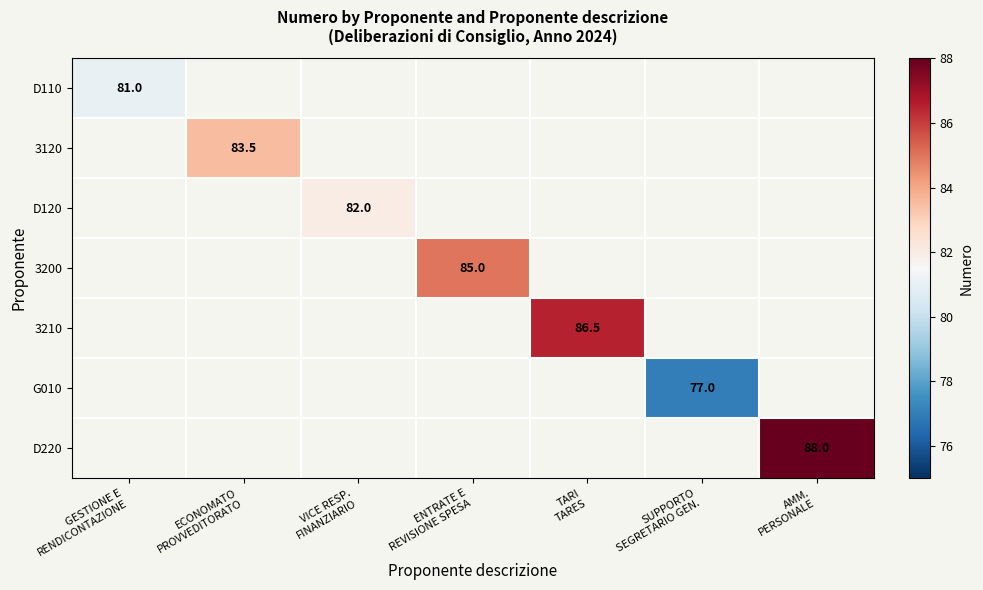

How many distinct data groups are displayed?

7